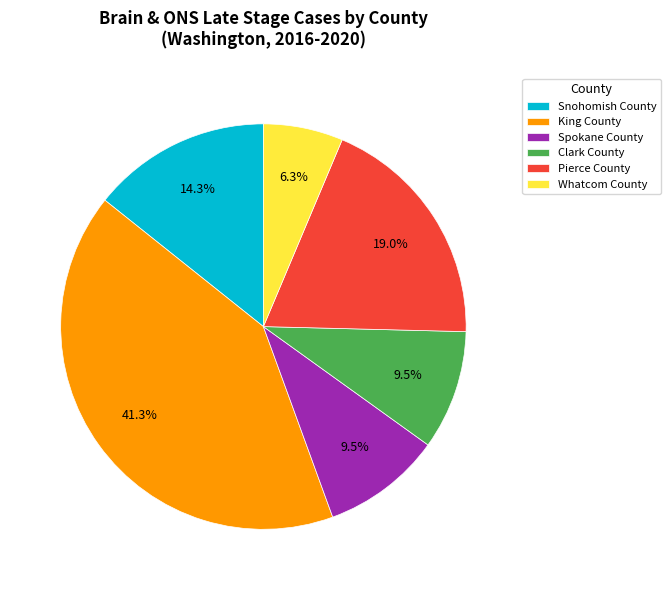

Does any single category account for the majority?

No